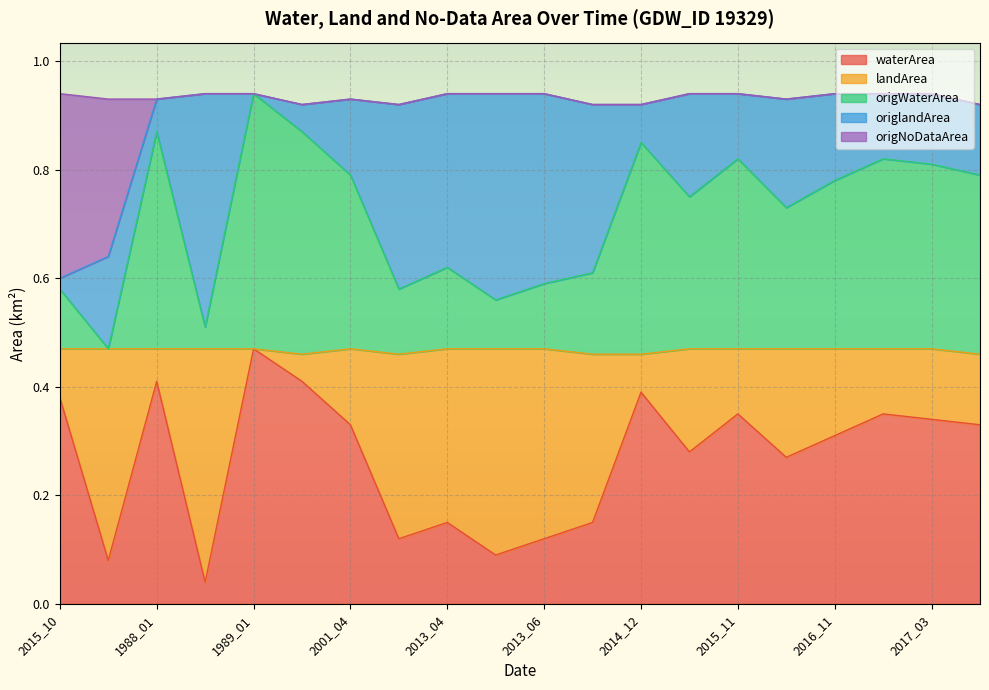

What is the difference between the maximum and minimum values in the origWaterArea series?

0.5